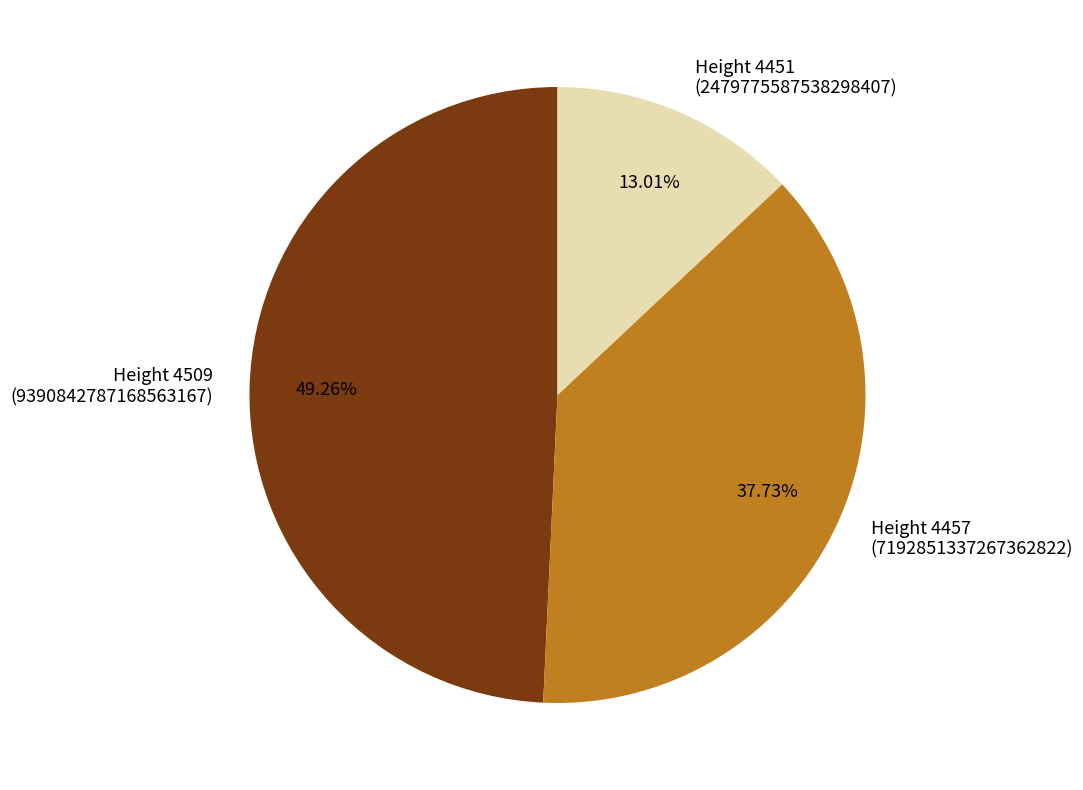

Is there any slice that represents more than half of the pie?

No